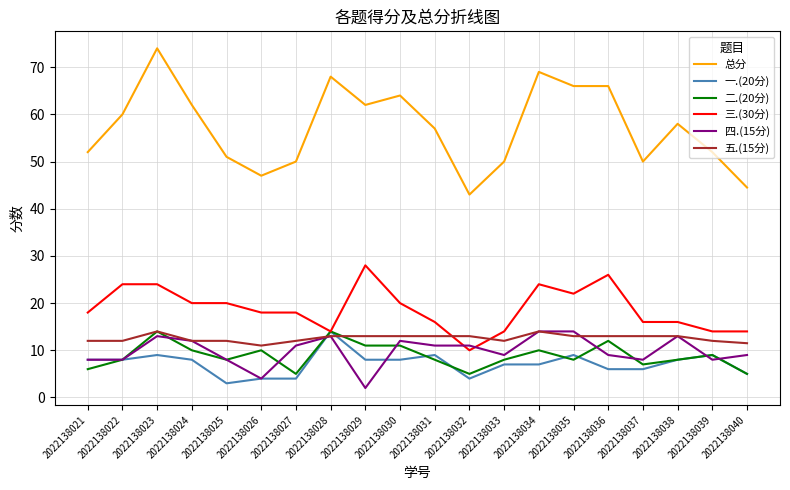

Is this an area chart (filled region under the line)?

No